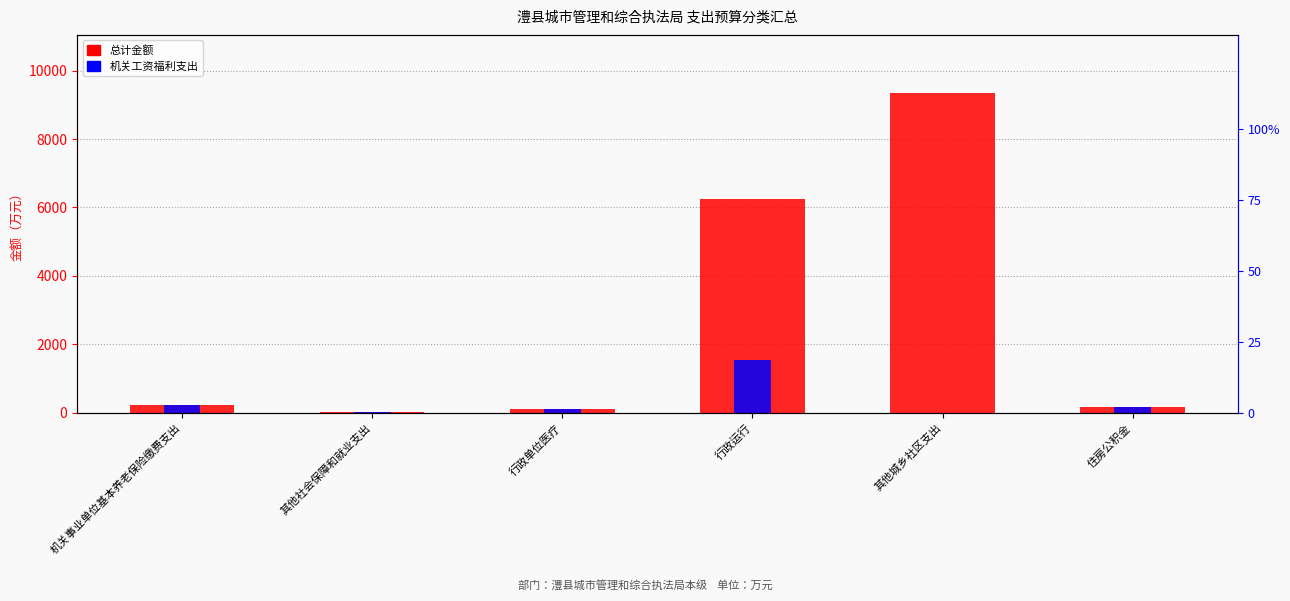

What is the label of the 5th bar from the right?

其他社会保障和就业支出